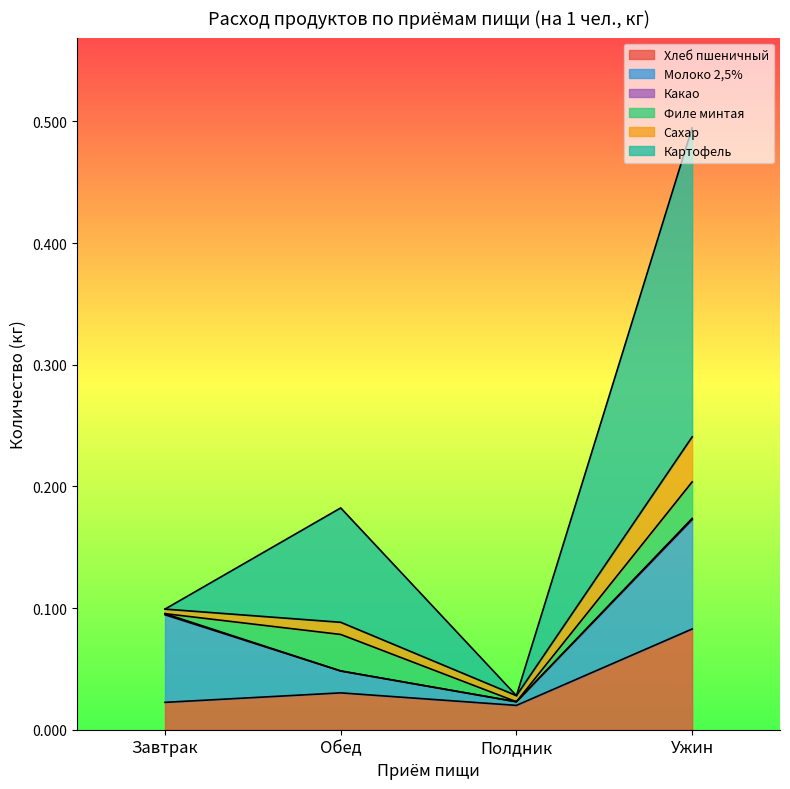

How many lines are shown in the chart?

6